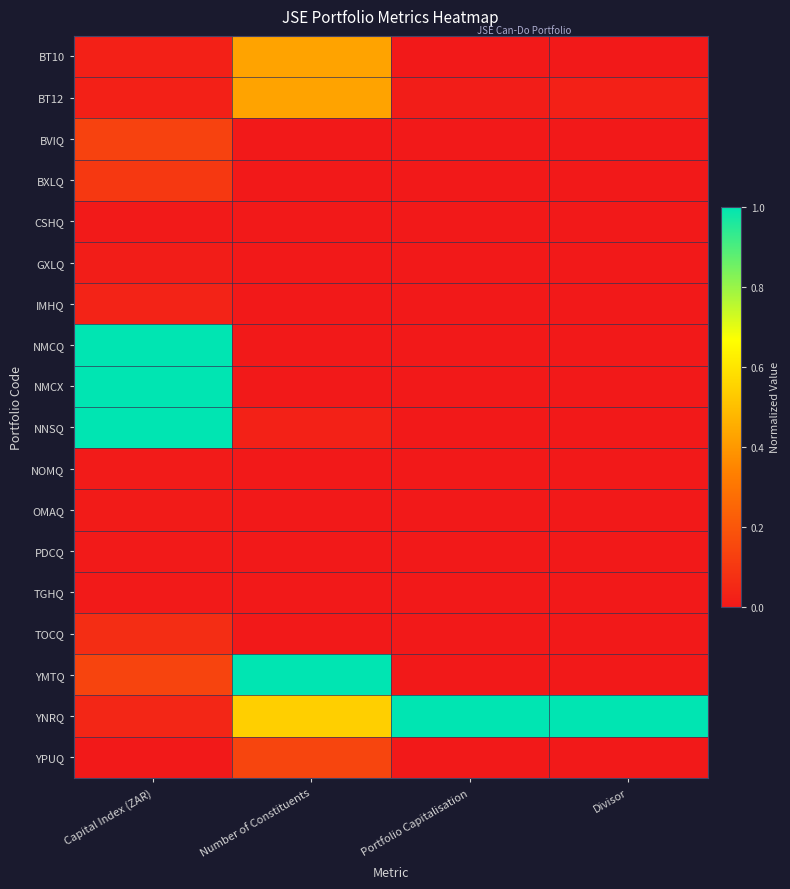

Which series has the largest total across all categories?

YNRQ